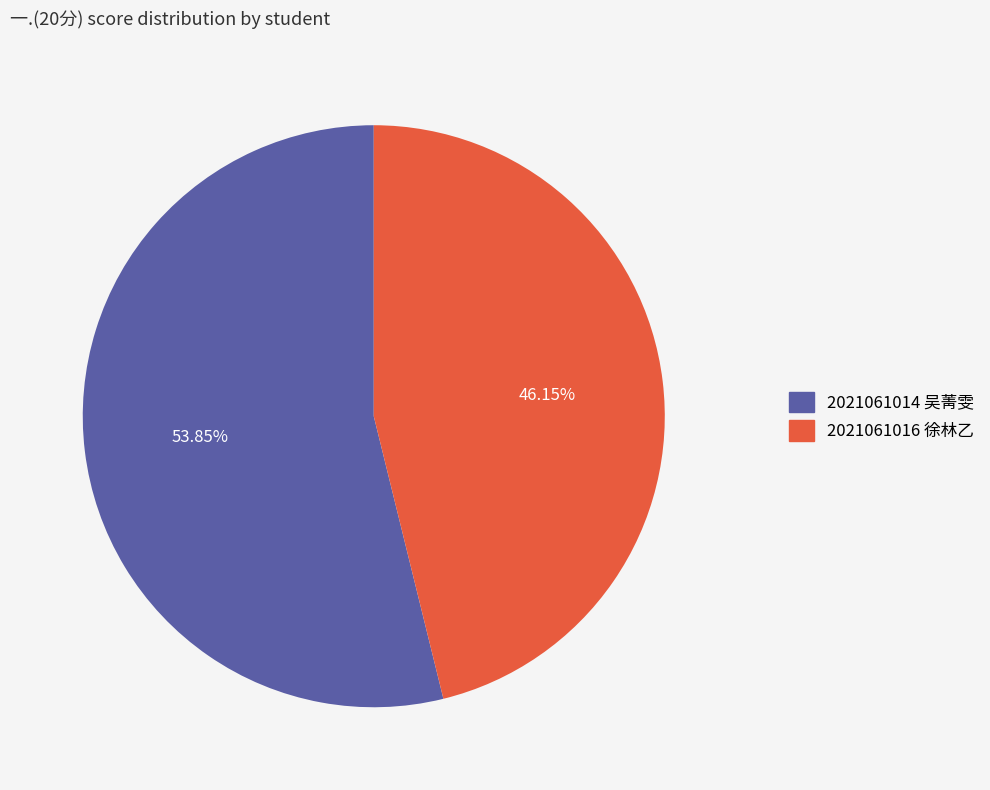

Which has a higher value, 2021061014 吴菁雯 or 2021061016 徐林乙?

2021061014 吴菁雯